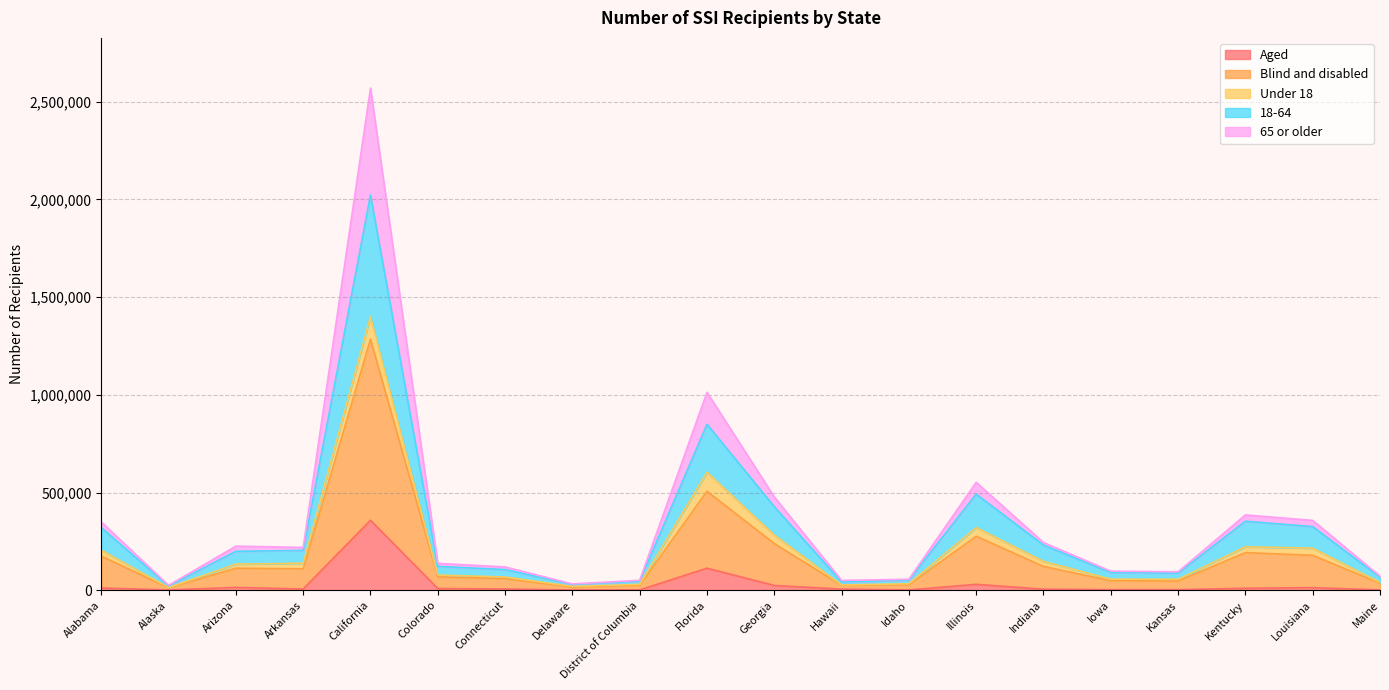

At which category is the sum across all series the highest?

California